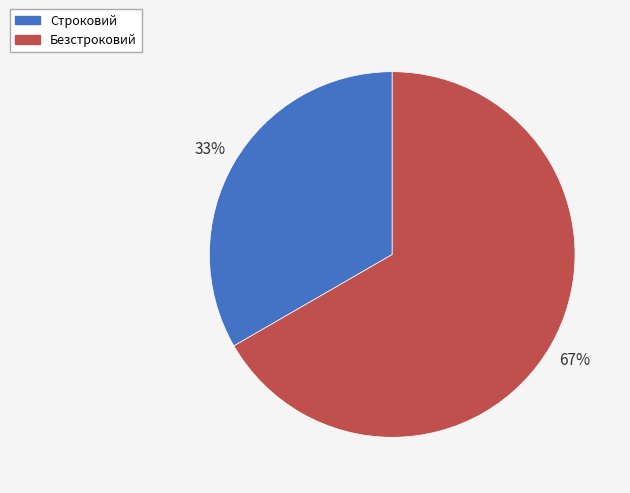

What is the smallest slice in the pie chart?

Строковий